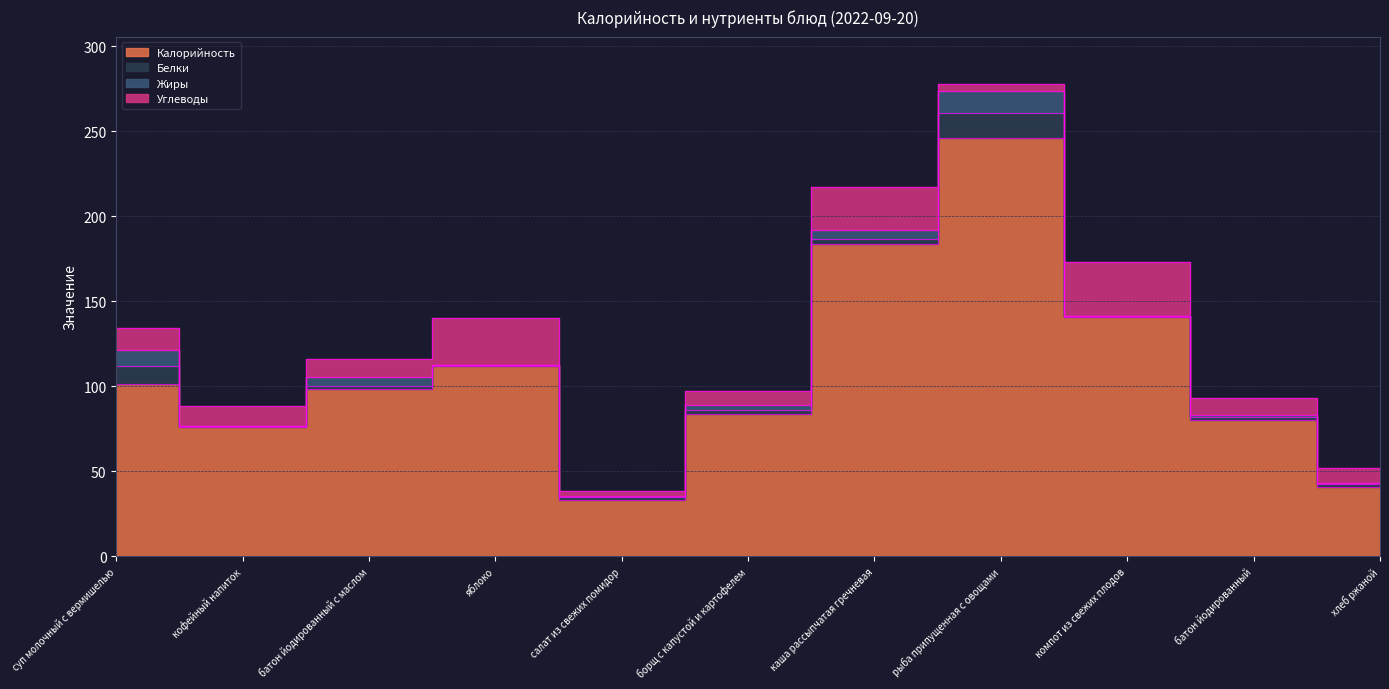

Which series has the widest spread of values?

Калорийность